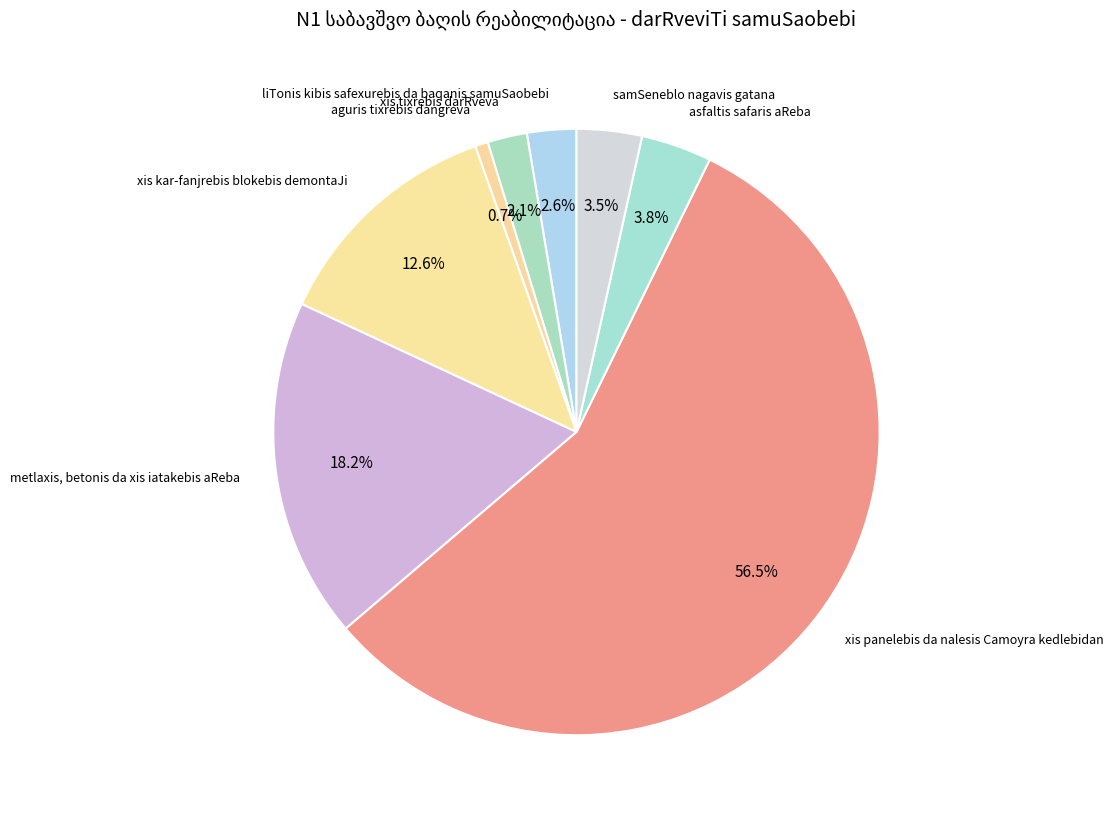

Which has a higher value, xis kar-fanjrebis blokebis demontaJi or samSeneblo nagavis gatana?

xis kar-fanjrebis blokebis demontaJi